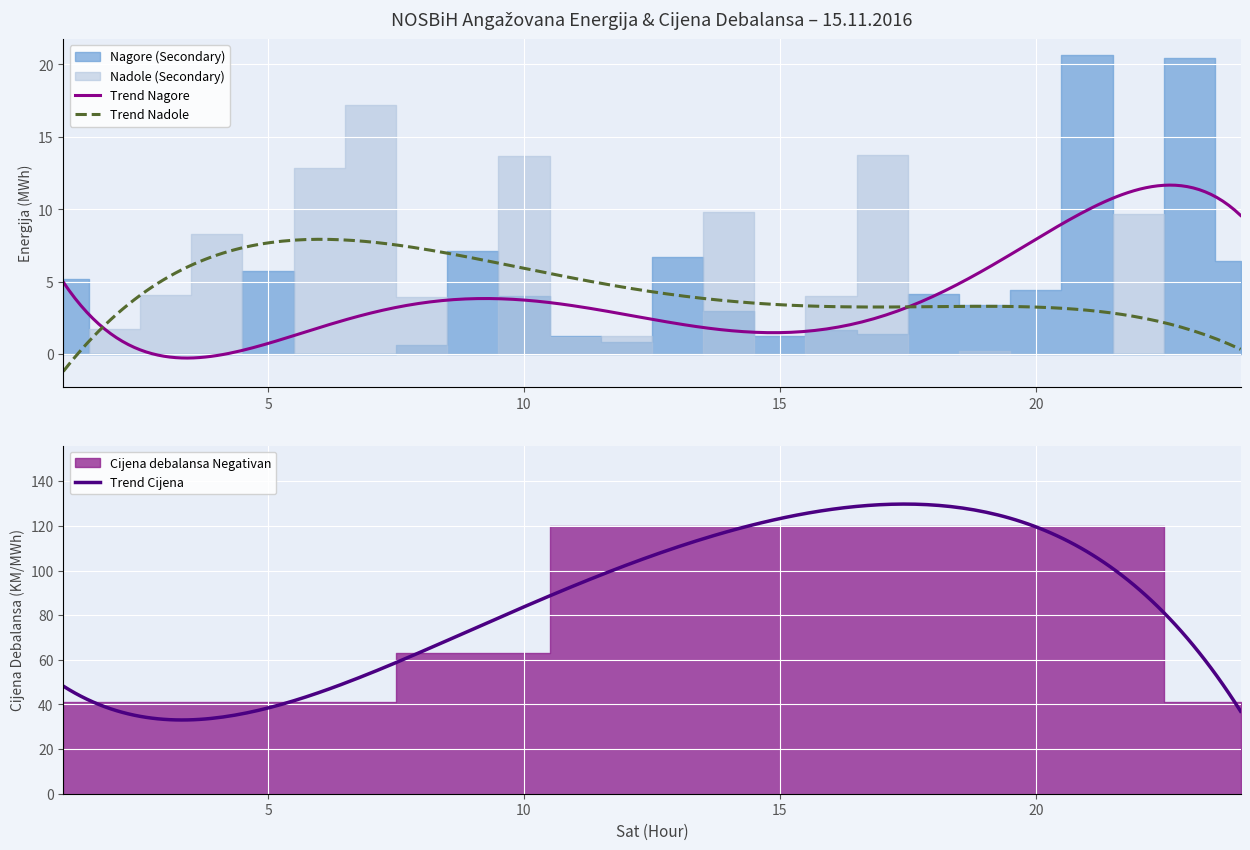

Rank the series at 21 from highest to lowest value.

Cijena debalansa Negativan, Nagore (Secondary), Nadole (Secondary)